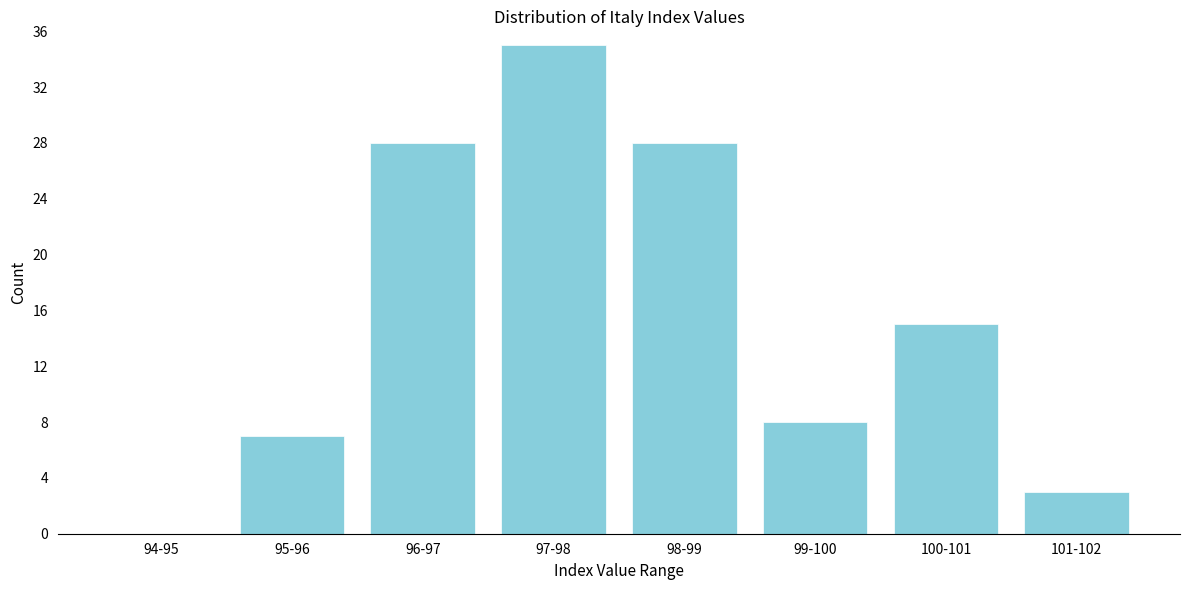

Reading left to right, extract all data points from this chart.

94-95=0	95-96=7	96-97=28	97-98=35	98-99=28	99-100=8	100-101=15	101-102=3